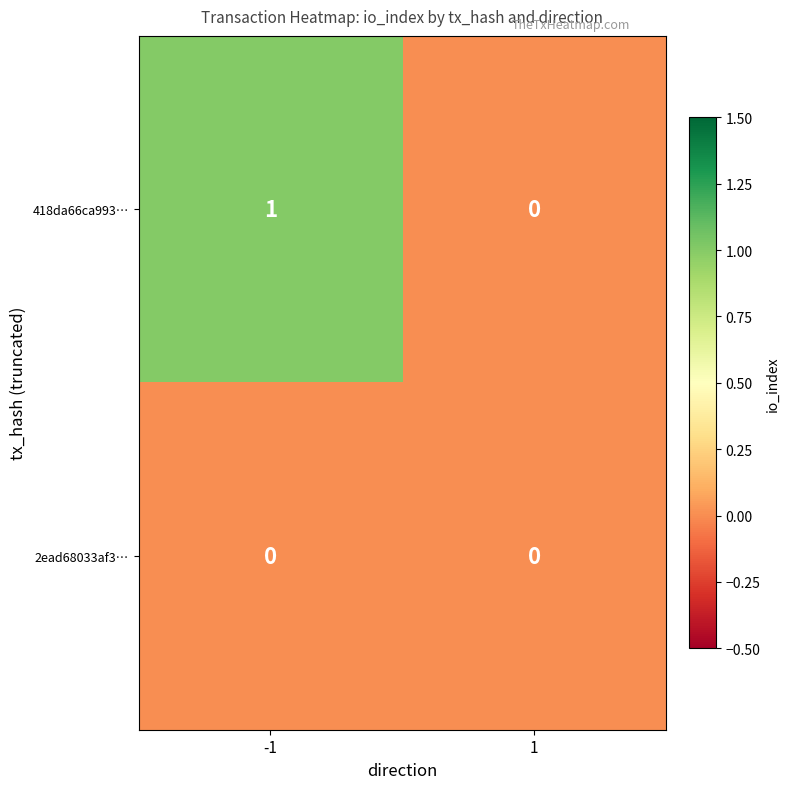

What is the total value across all series at -1?

1